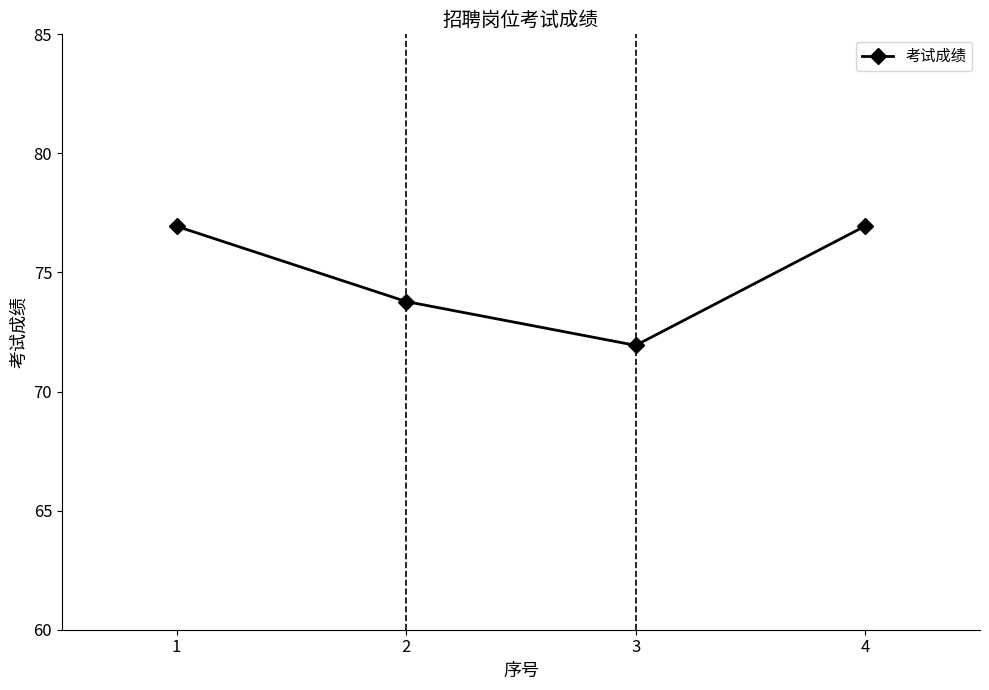

How many values exceed 76?

2